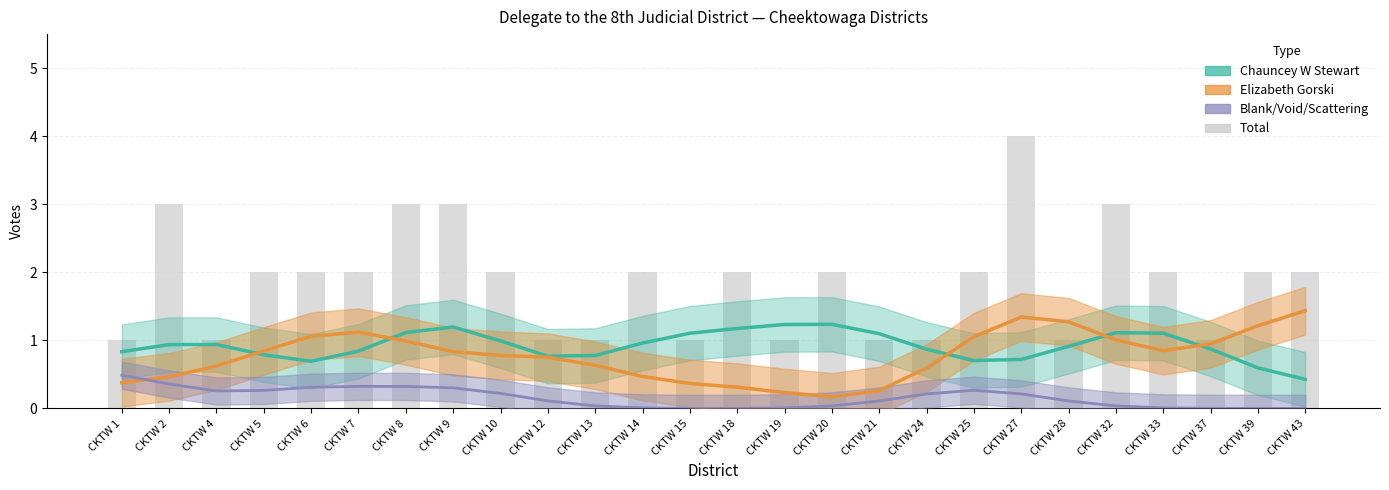

At how many categories does at least one series exceed 0?

26